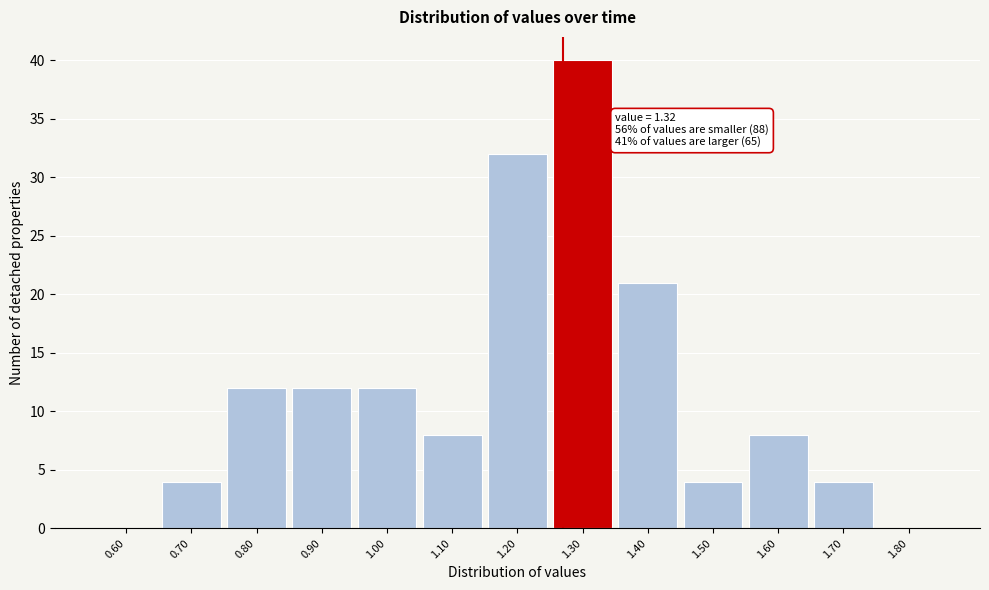

Reading right to left, what are all the values shown in this chart?

1.80=0	1.70=4	1.60=8	1.50=4	1.40=21	1.30=40	1.20=32	1.10=8	1.00=12	0.90=12	0.80=12	0.70=4	0.60=0